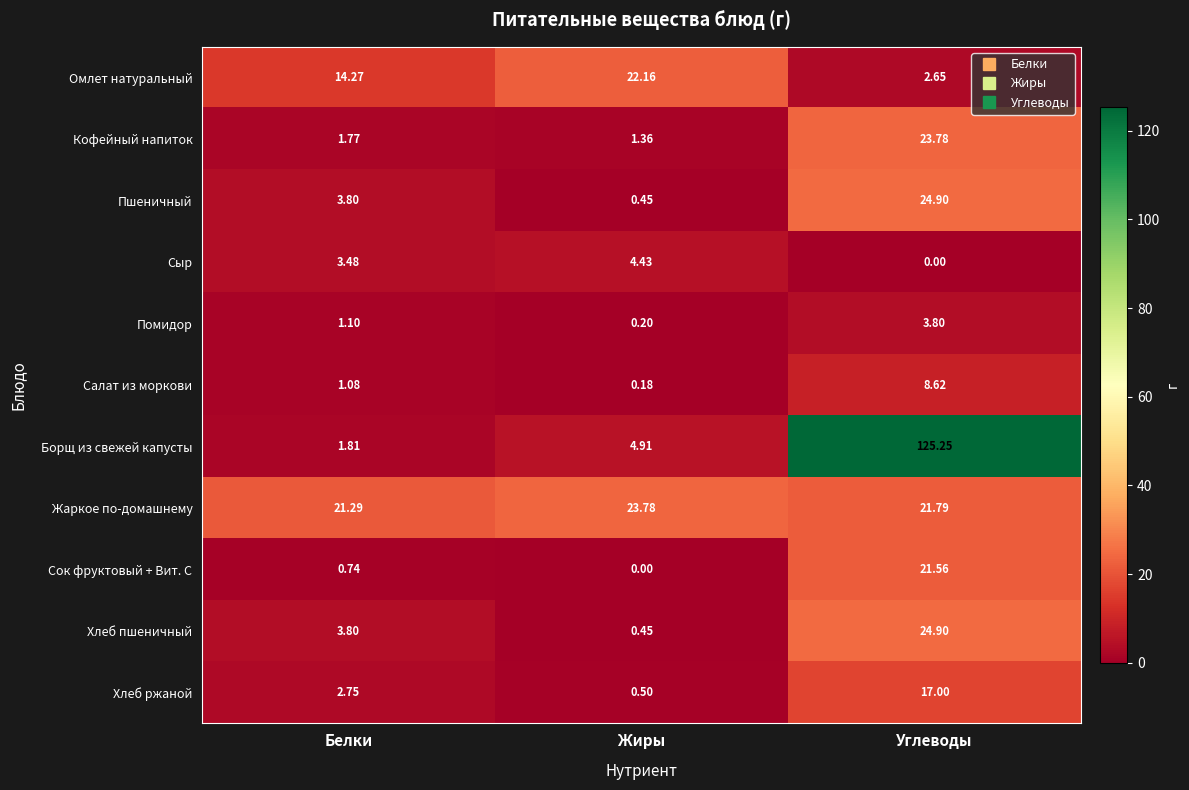

Which series has the largest range (max minus min)?

Борщ из свежей капусты